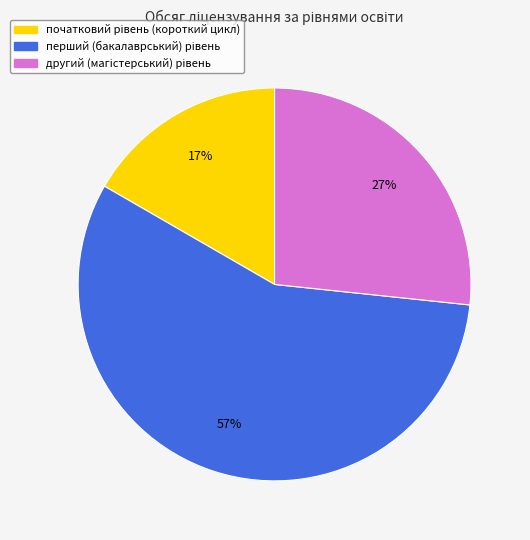

Is there a majority slice in this chart?

Yes